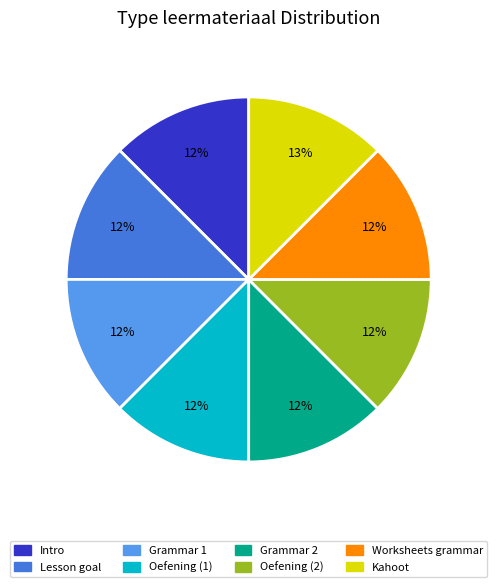

Is the sum of Intro and Worksheets grammar greater than half?

No